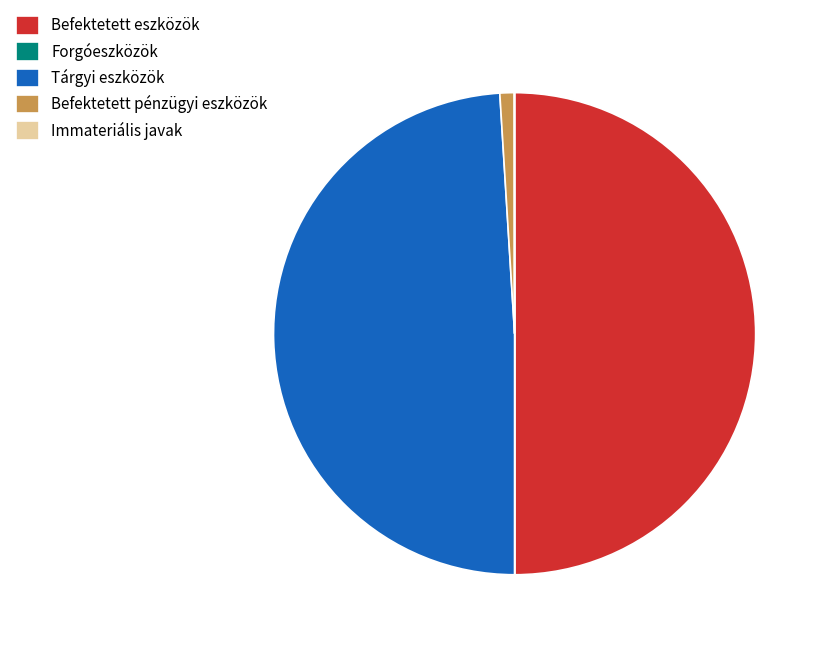

Which slice is the largest?

Befektetett eszközök